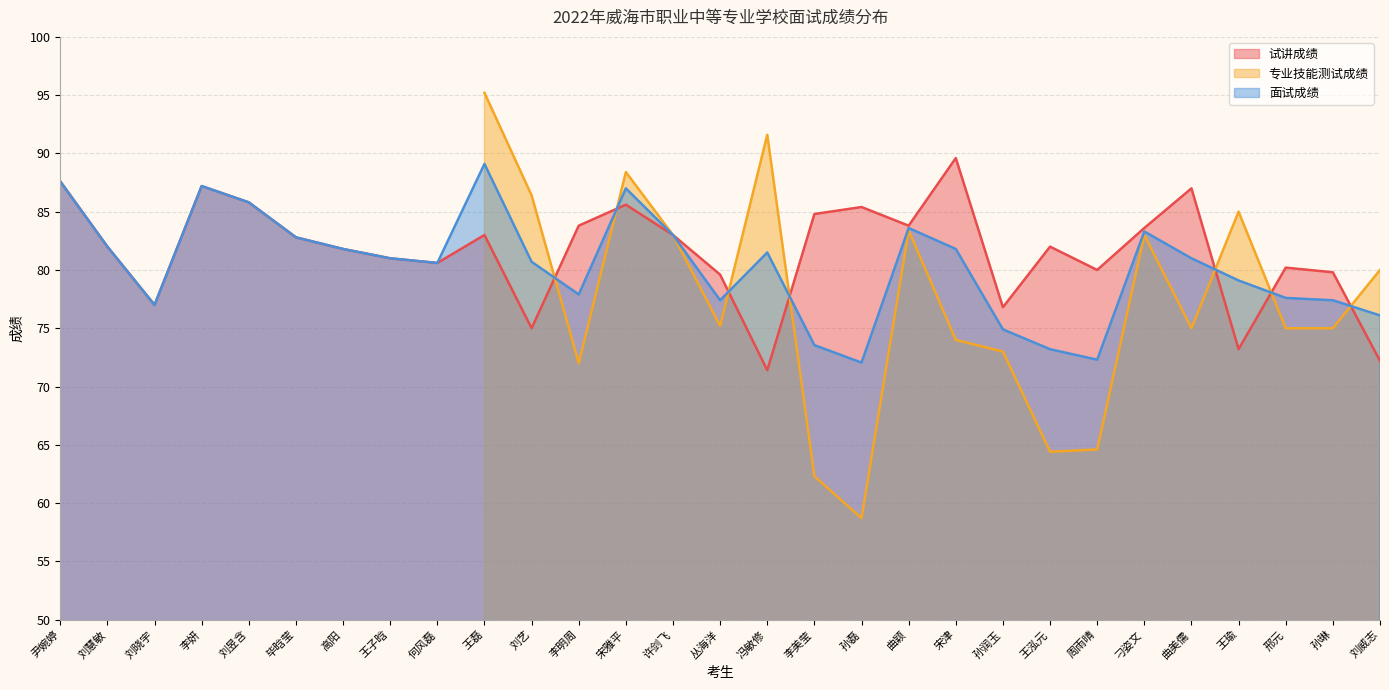

Where is the first local minimum for 面试成绩?

刘晓宇